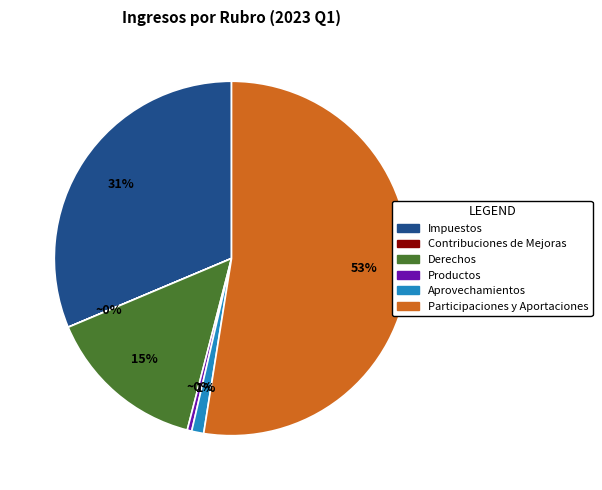

Is it true that Derechos is 15% of the pie?

True